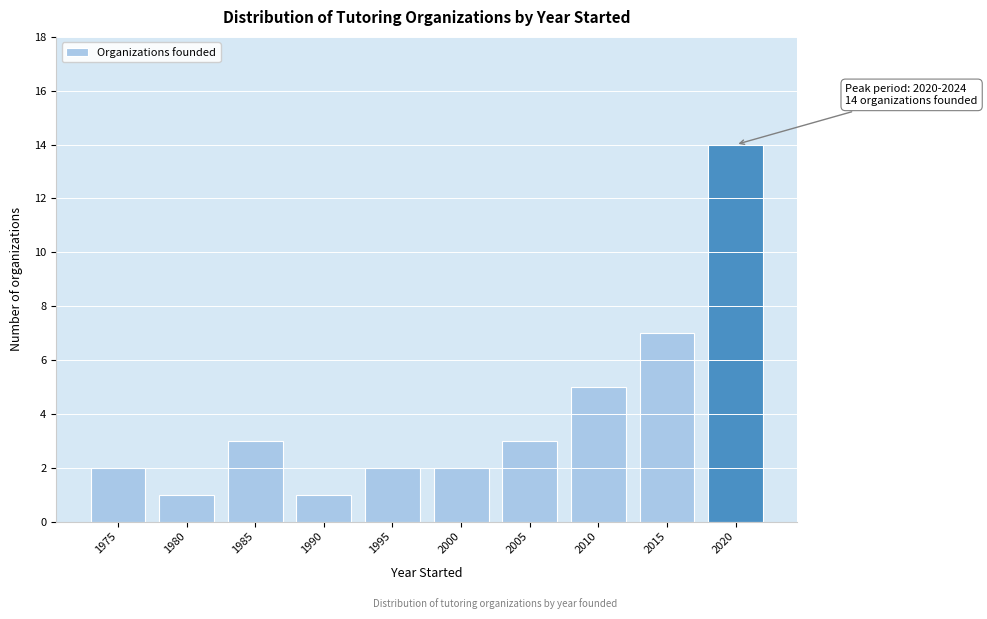

Reading right to left, extract all data points from this chart.

2020=14	2015=7	2010=5	2005=3	2000=2	1995=2	1990=1	1985=3	1980=1	1975=2